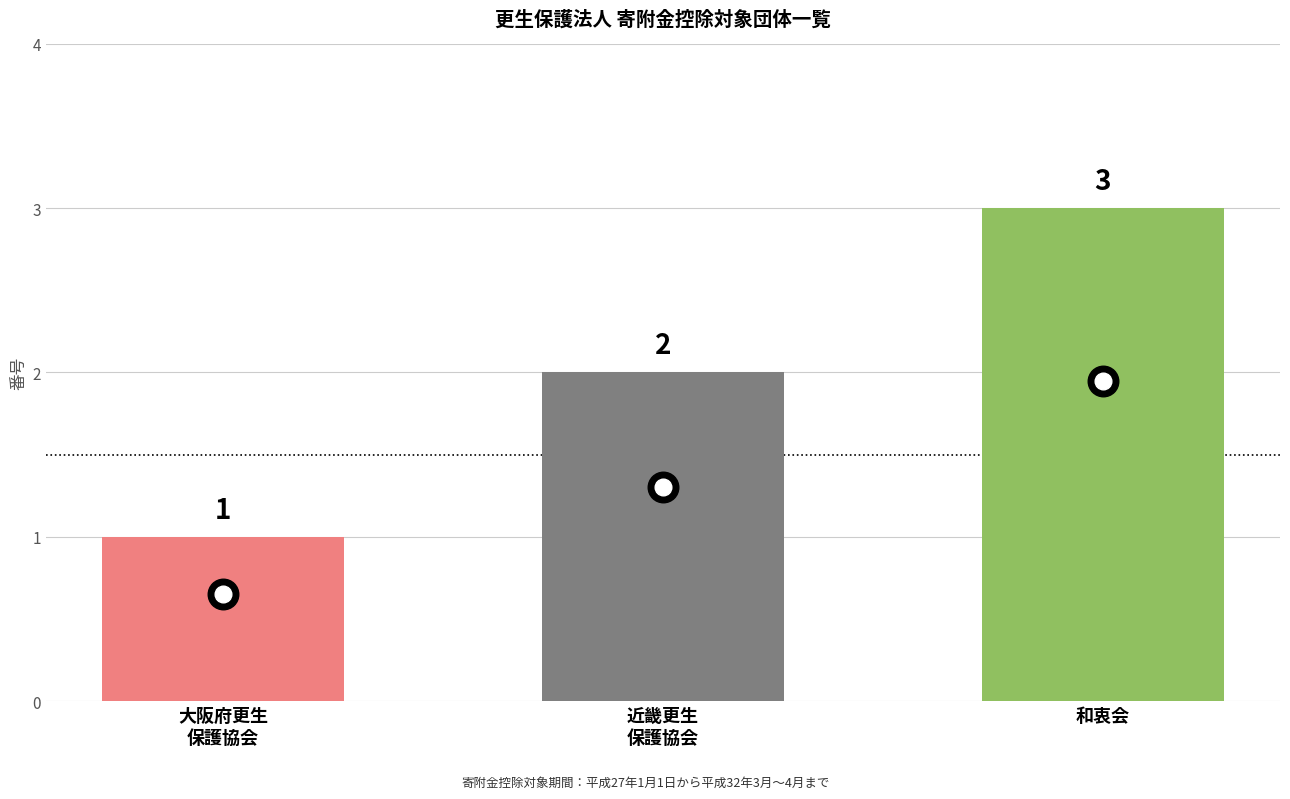

What is the change in value from 大阪府更生
保護協会 to 和衷会?

+2